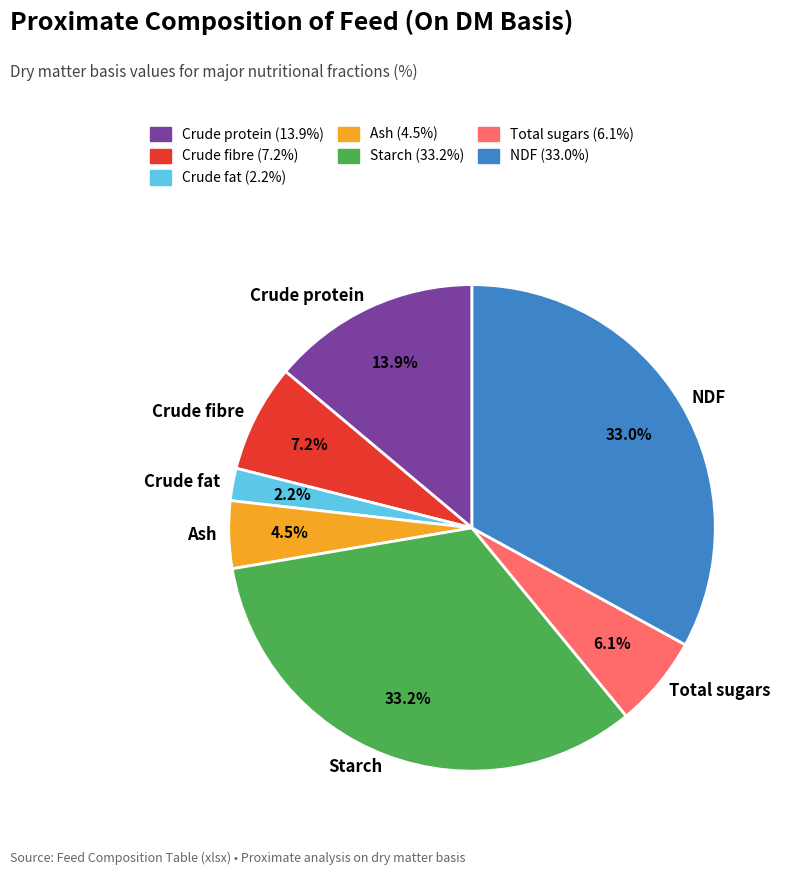

Does any single category account for the majority?

No